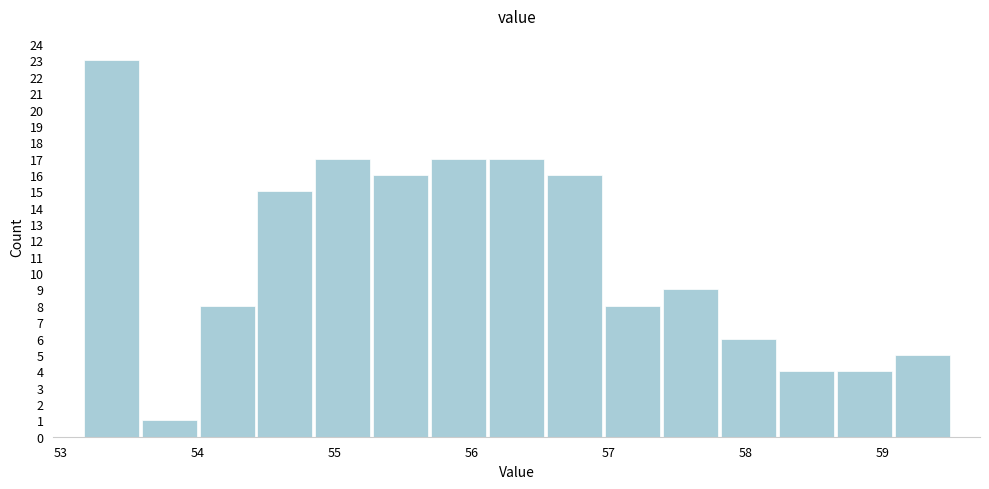

How tall is the bar that spans 59.1 to 59.5 on the x-axis? Neither the bar edges nor the heights are printed on the chart, so give them approximately, as read against the axes.

5